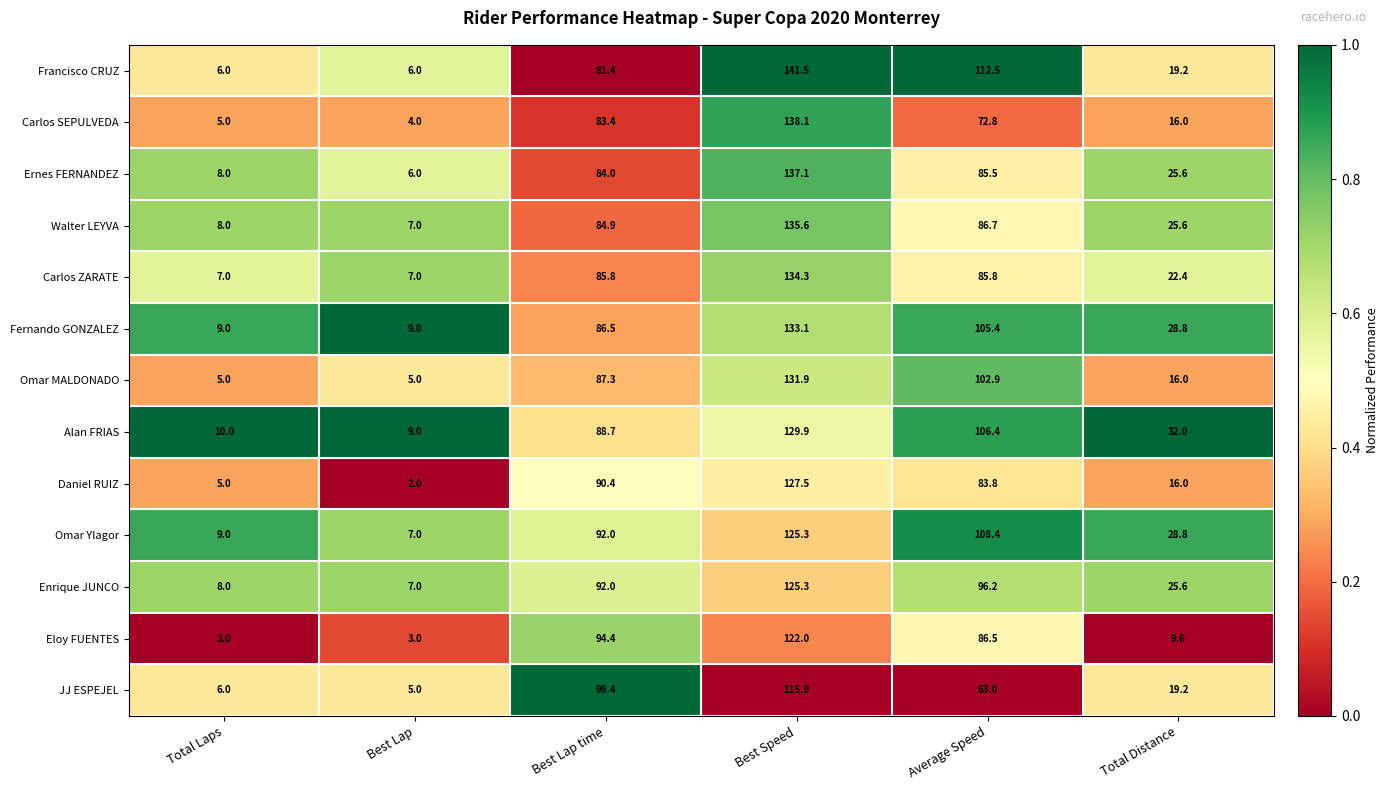

The Ernes FERNANDEZ series shows 3.6 at Best Lap. True or false?

False